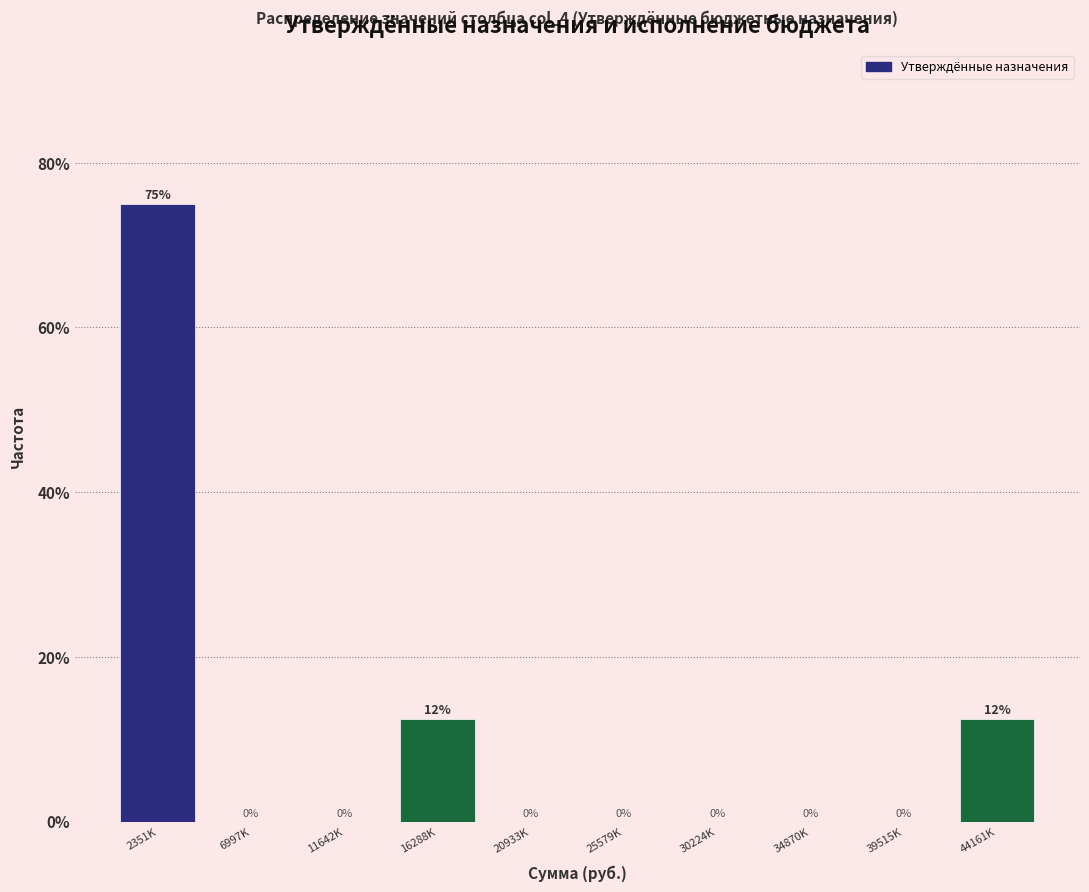

The chart shows a value of 0.0 at 39515K. True or false?

True